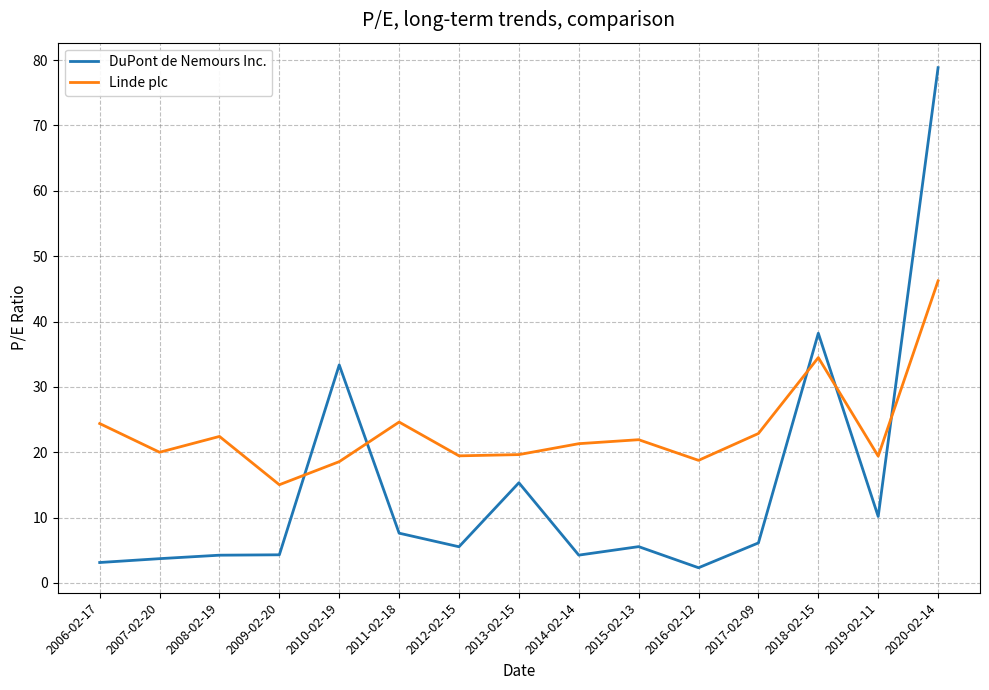

Where is the first local maximum for Linde plc?

2008-02-19